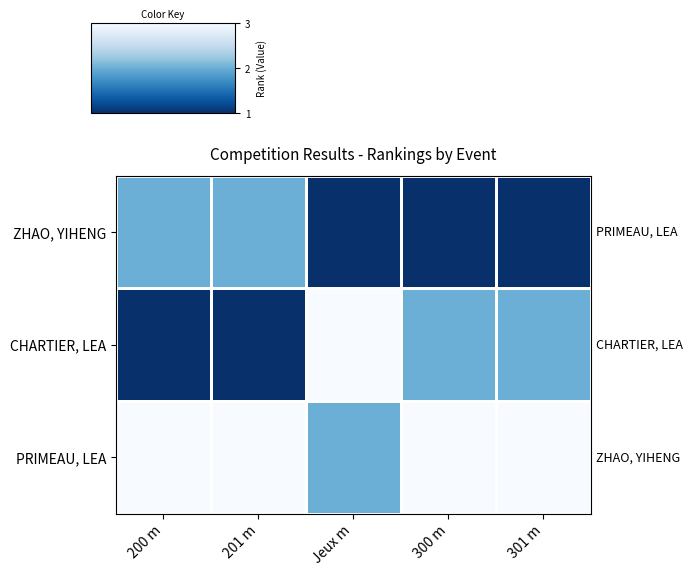

Reading right to left, extract all data points from this chart.

ZHAO, YIHENG: 301 m=1	300 m=1	Jeux m=1	201 m=2	200 m=2
CHARTIER, LEA: 301 m=2	300 m=2	Jeux m=3	201 m=1	200 m=1
PRIMEAU, LEA: 301 m=3	300 m=3	Jeux m=2	201 m=3	200 m=3